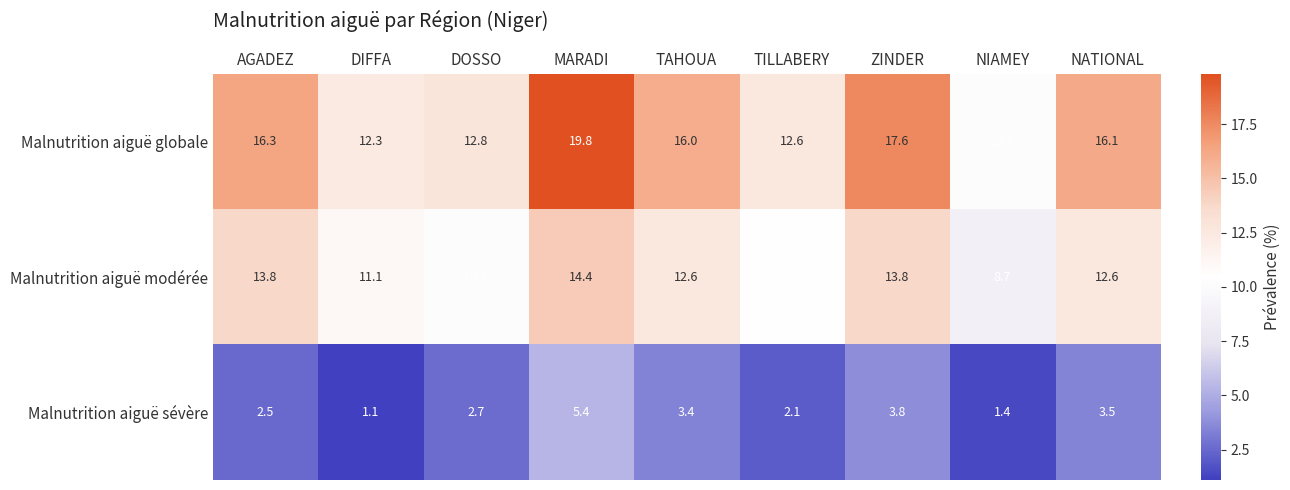

At how many categories does at least one series exceed 3?

9